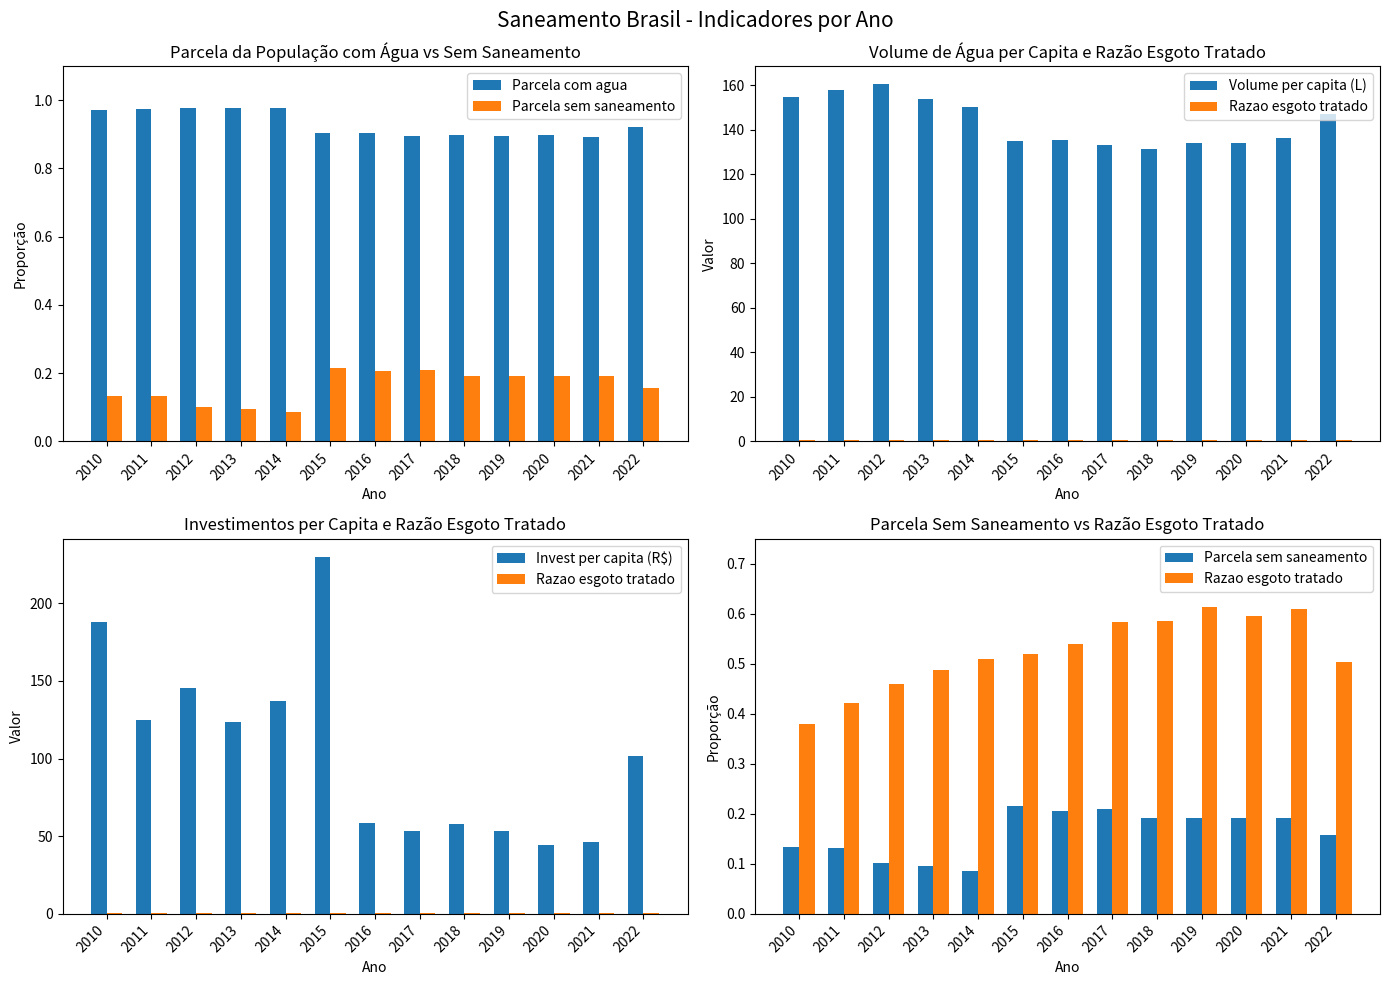

What is the difference between the Parcela sem saneamento values at 2013 and 2020?

0.1